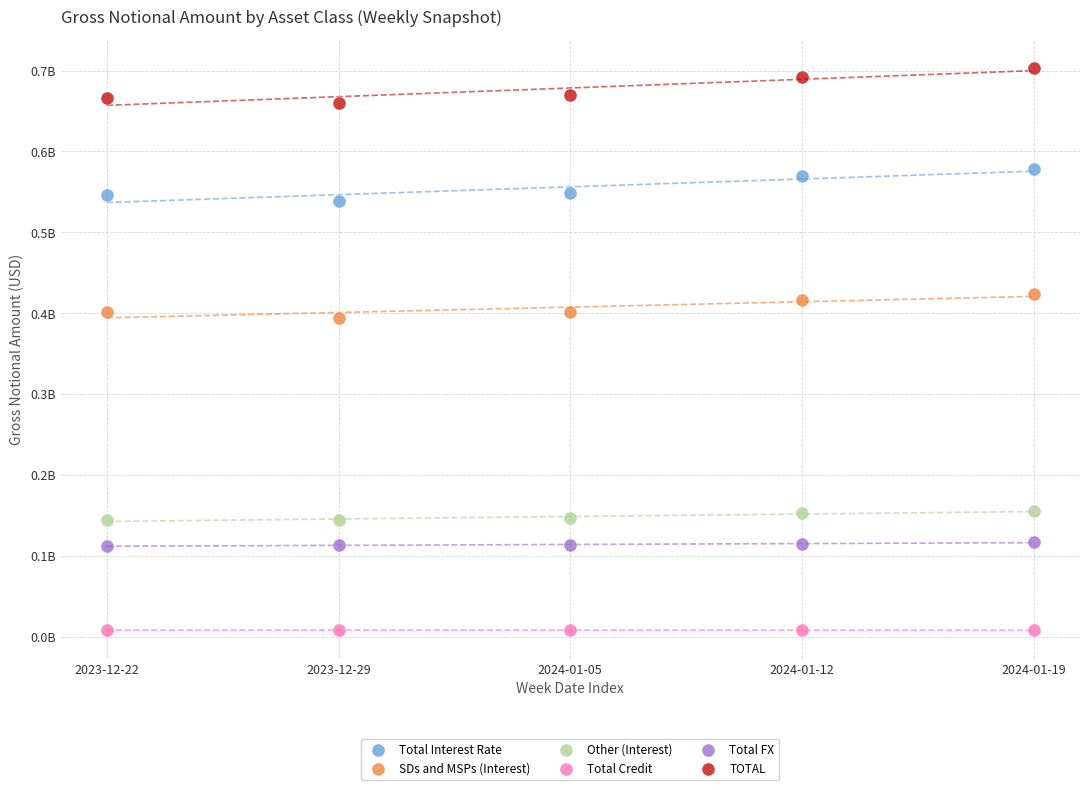

Which series has the largest Y range (max minus min)?

TOTAL